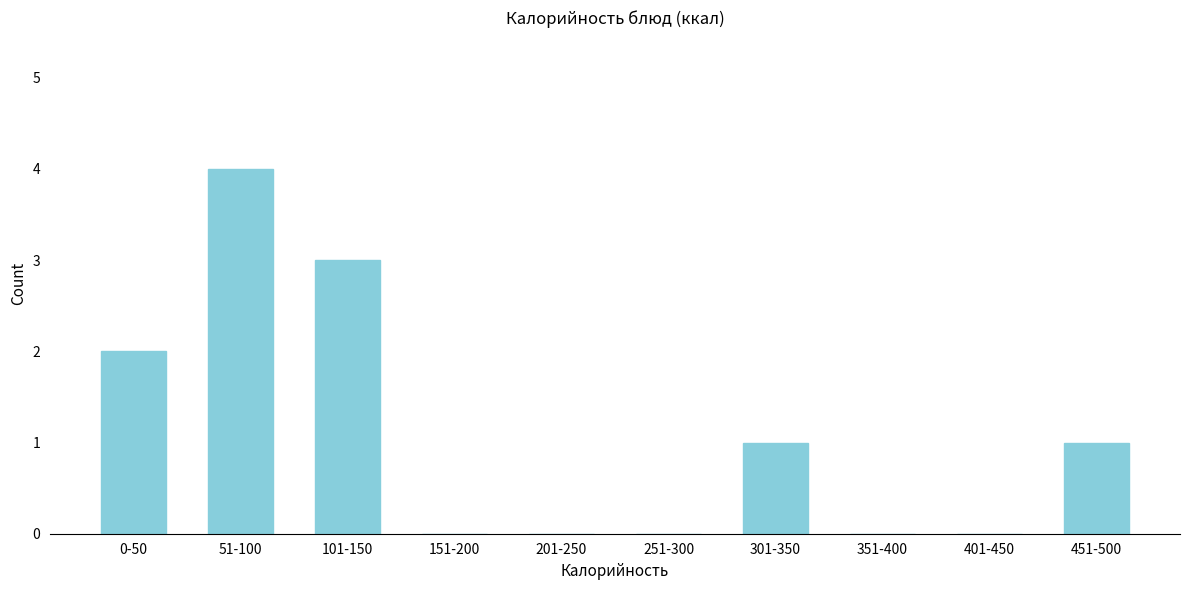

Reading left to right, what are all the values shown in this chart?

0-50=2	51-100=4	101-150=3	151-200=0	201-250=0	251-300=0	301-350=1	351-400=0	401-450=0	451-500=1